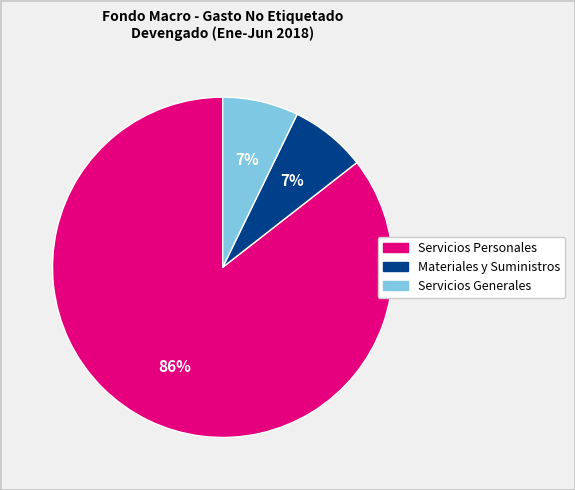

True or false: Materiales y Suministros accounts for 1% of the total.

False